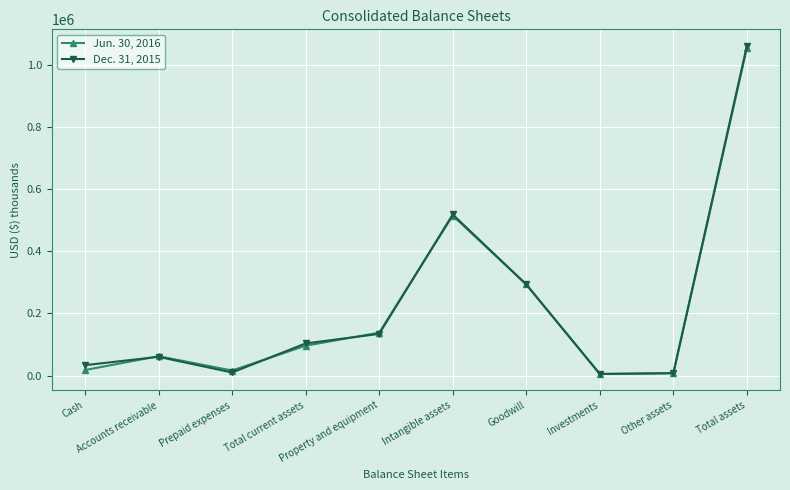

Where is the first local minimum for Jun. 30, 2016?

Prepaid expenses